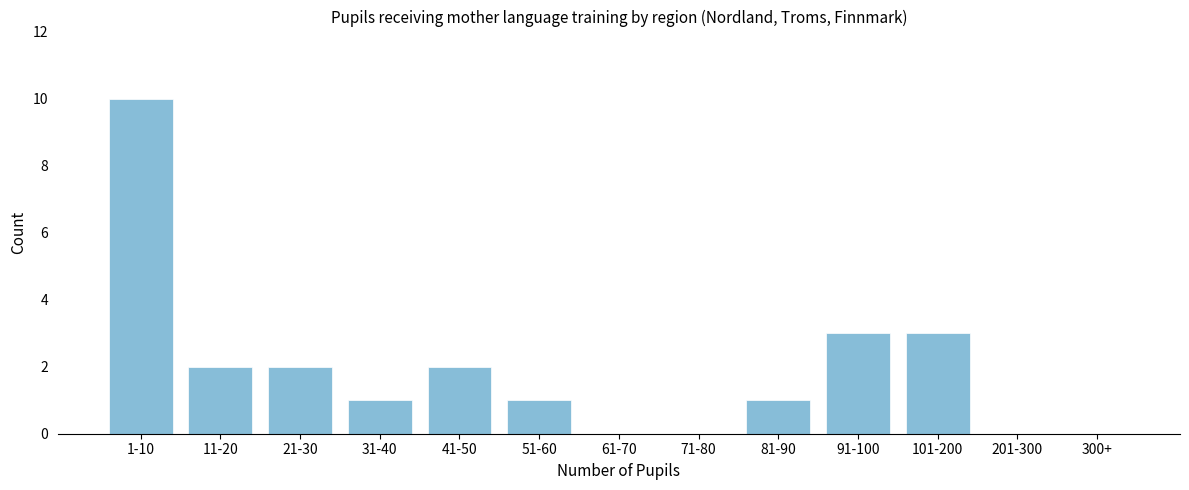

Reading left to right, extract all data points from this chart.

1-10=10	11-20=2	21-30=2	31-40=1	41-50=2	51-60=1	61-70=0	71-80=0	81-90=1	91-100=3	101-200=3	201-300=0	300+=0